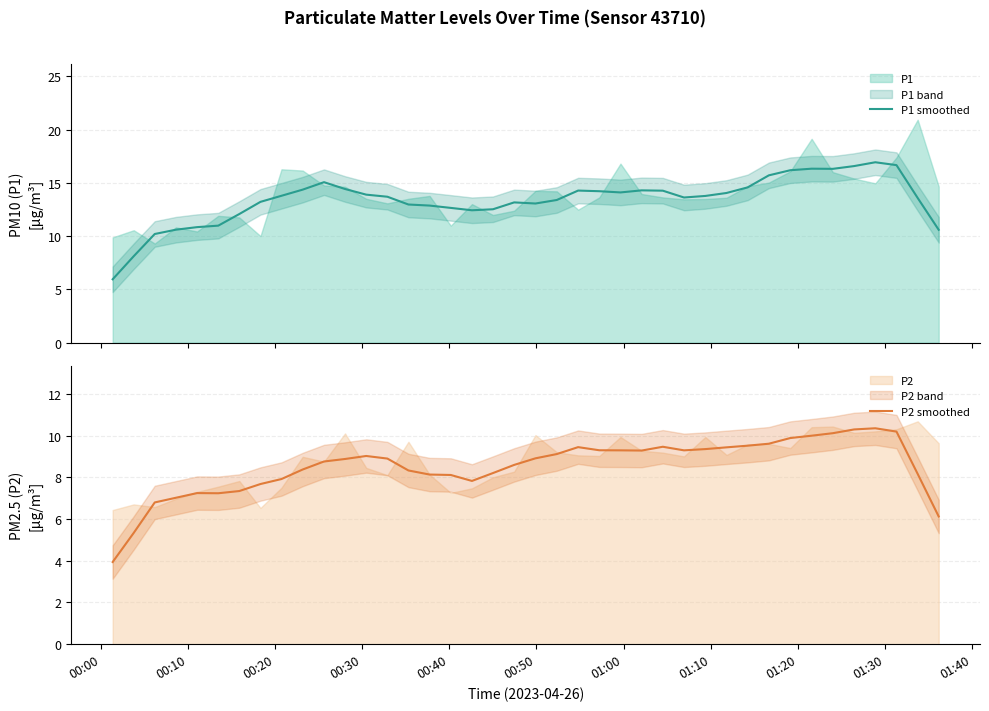

What is the lowest value of the P1 smoothed series?

5.9